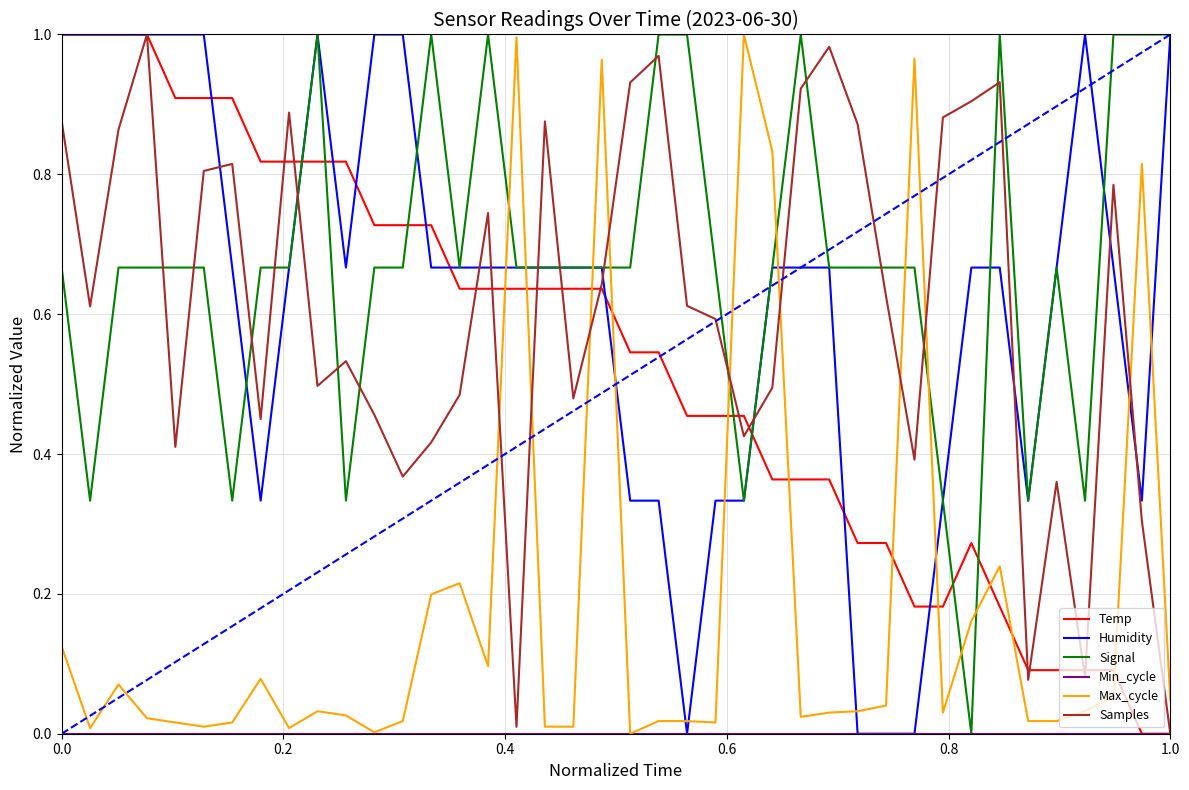

True or false: Temp and Signal intersect in this chart.

True